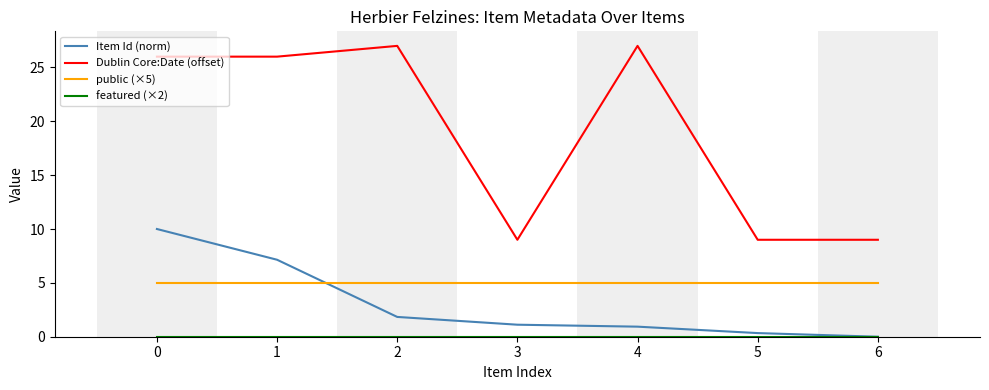

Is it true that Item Id (norm) equals 1.1 at 3?

True